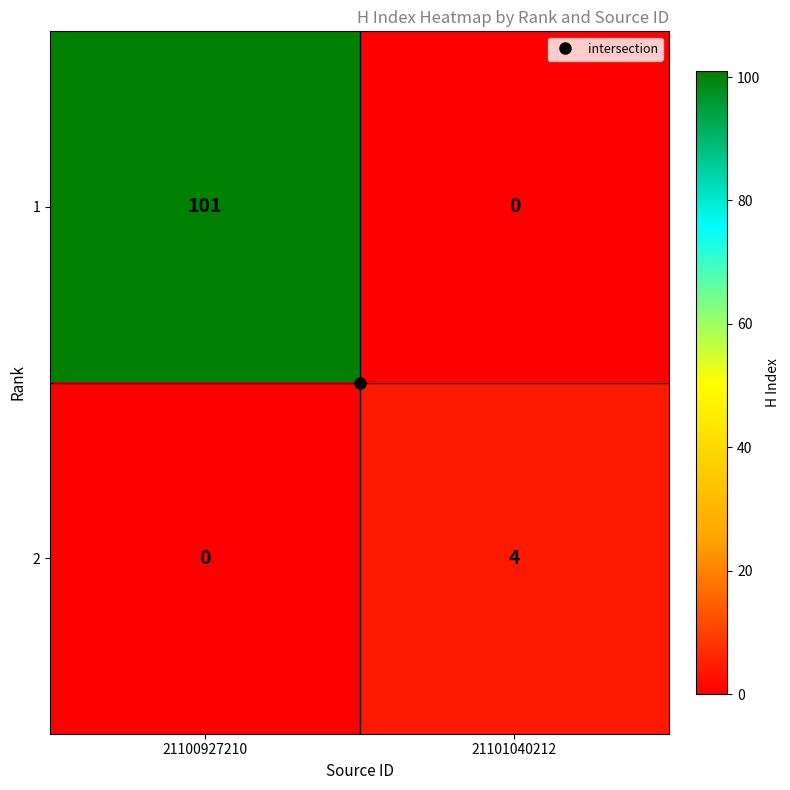

Which category has the lowest value in the 1 series?

21101040212